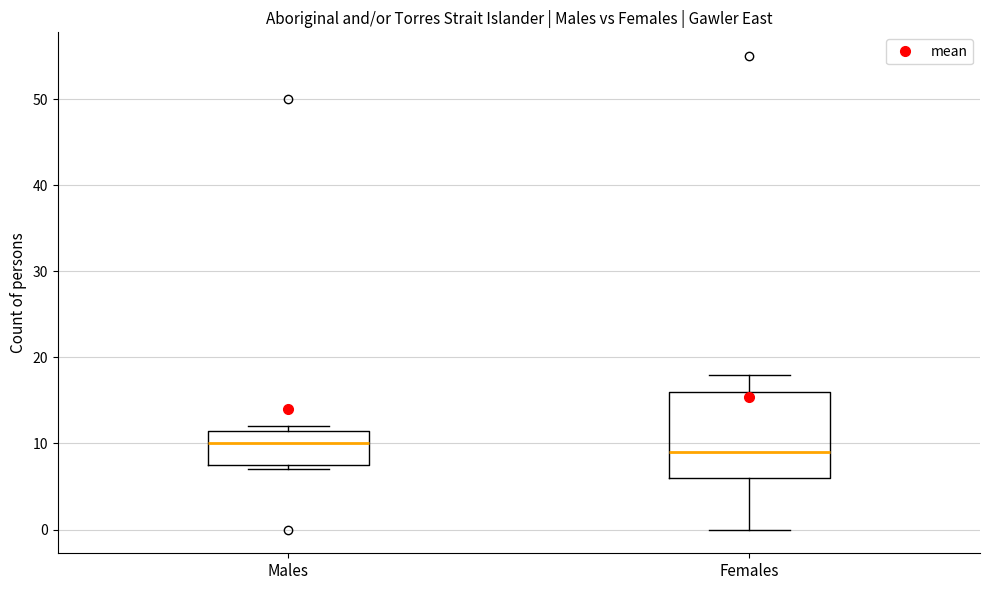

Which box has the highest median line?

Males